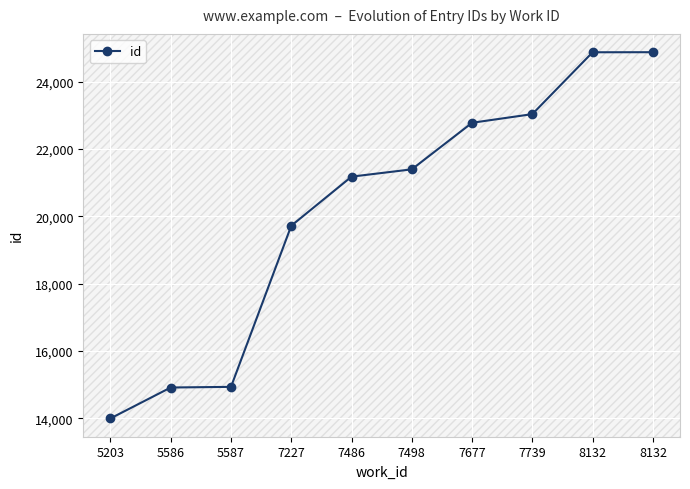

Read the value at 8132.

24872